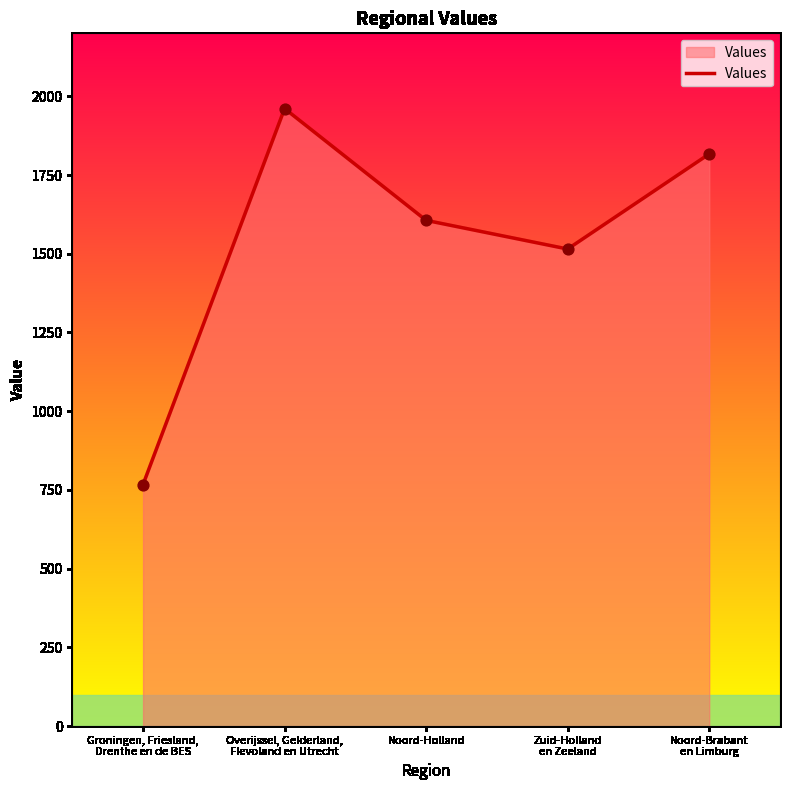

Between Overijssel, Gelderland,
Flevoland en Utrecht and Noord-Brabant
en Limburg, which is larger?

Overijssel, Gelderland,
Flevoland en Utrecht